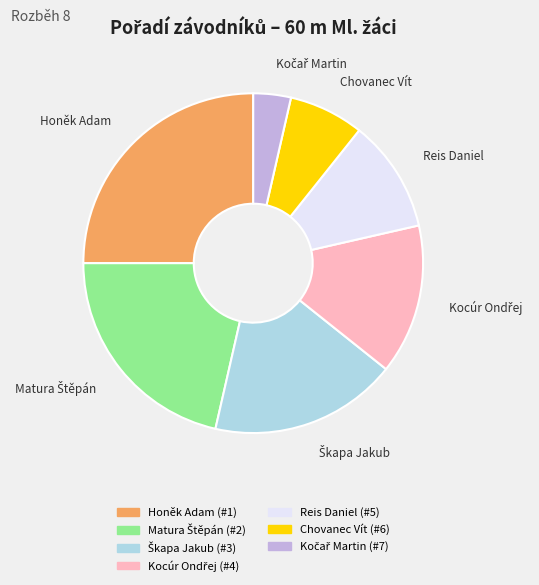

Is there a majority slice in this chart?

No